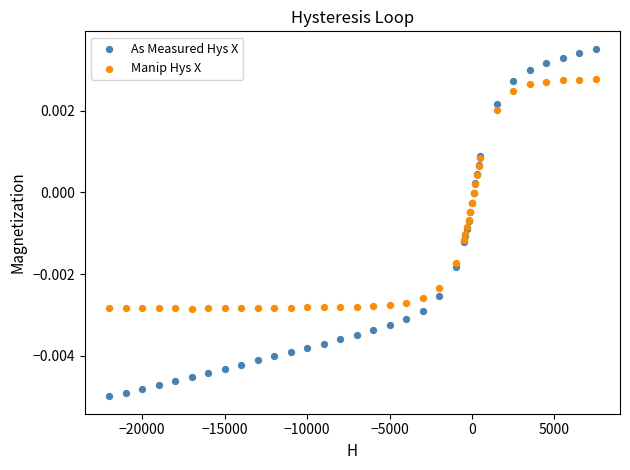

Which series reaches the maximum Y coordinate?

As Measured Hys X